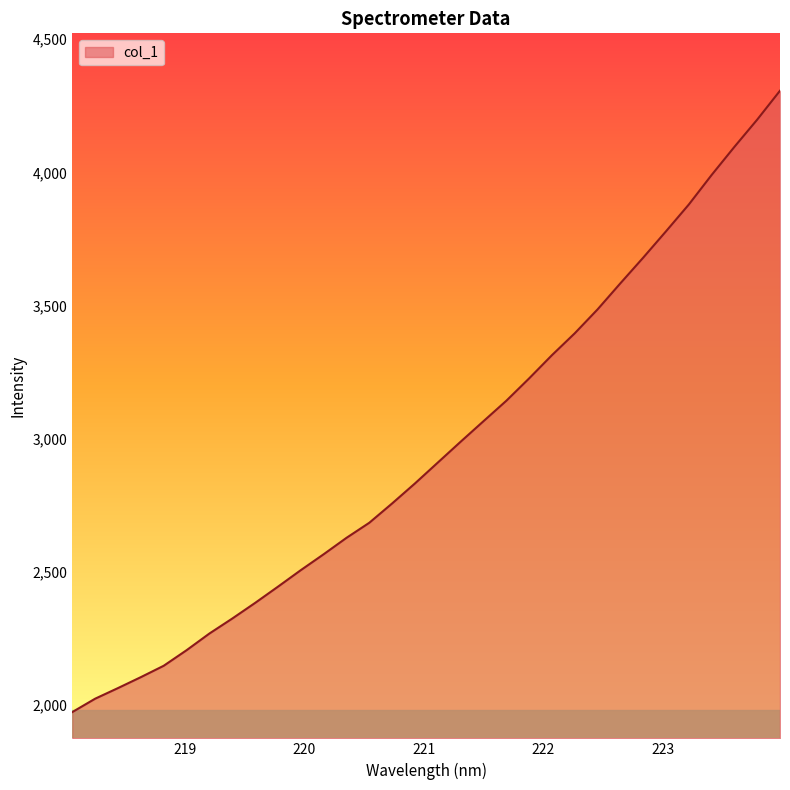

What is the maximum value shown in the chart?

4307.0